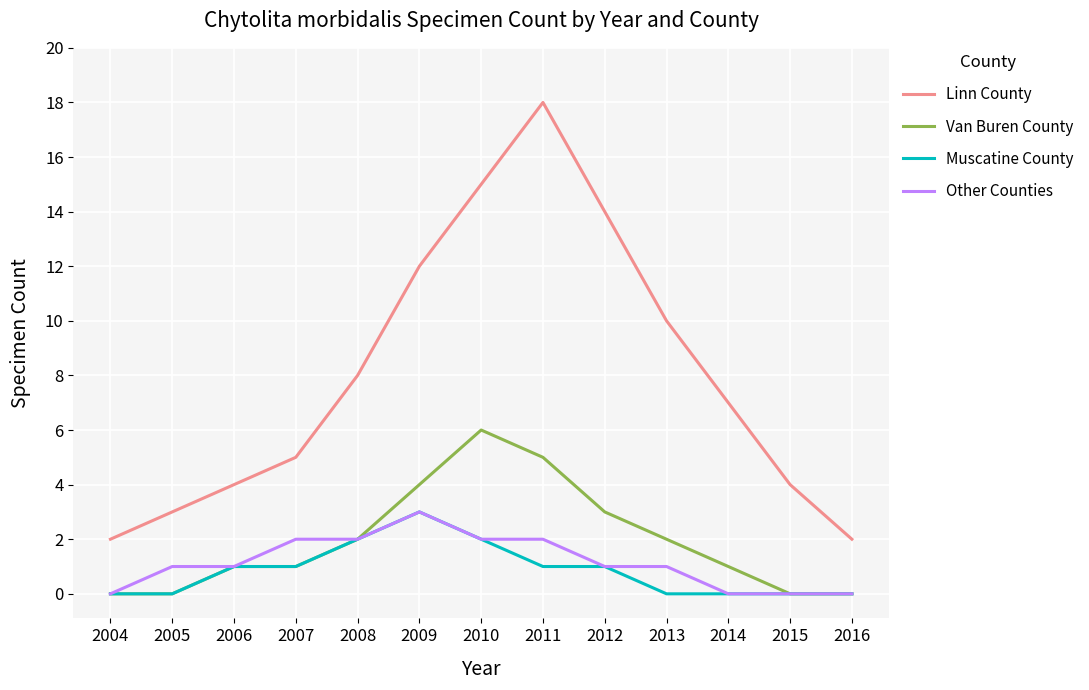

How many lines are shown in the chart?

4